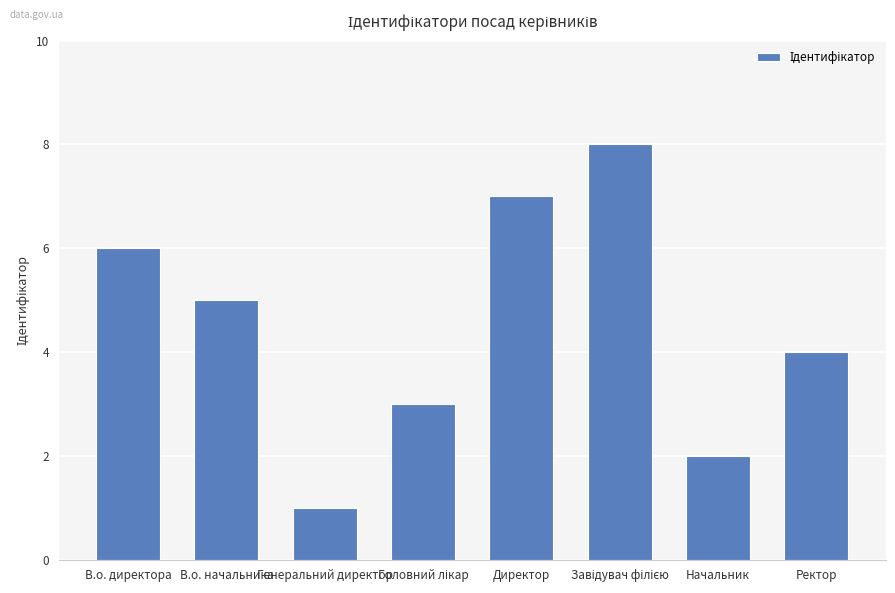

Reading right to left, transcribe all the data shown in this chart.

4	2	8	7	3	1	5	6